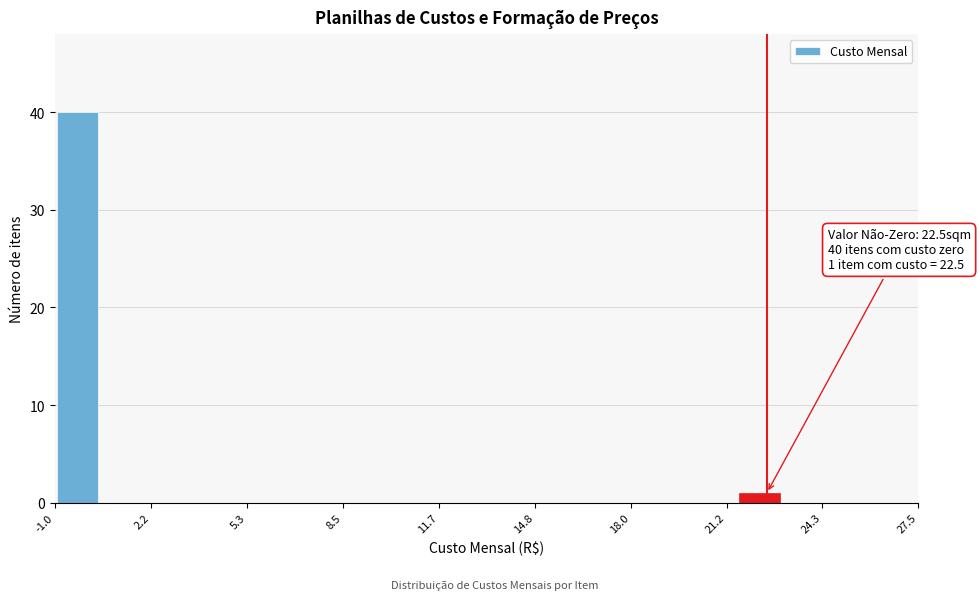

Read against the x-axis, roughly where is the centre of the tallest bar?

0.0